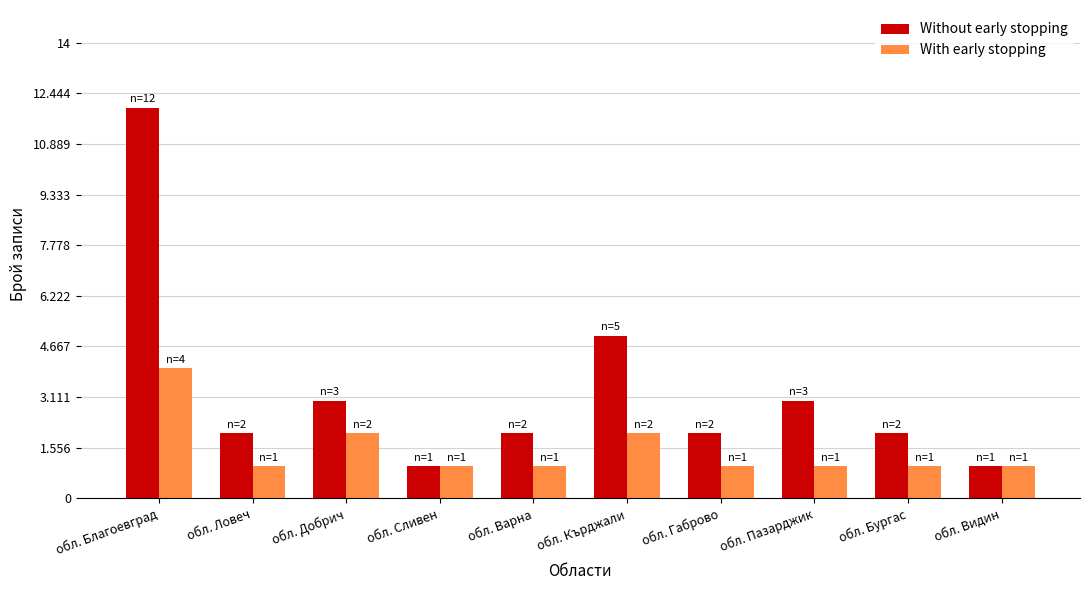

Rank the series at обл. Благоевград from highest to lowest value.

Without early stopping, With early stopping